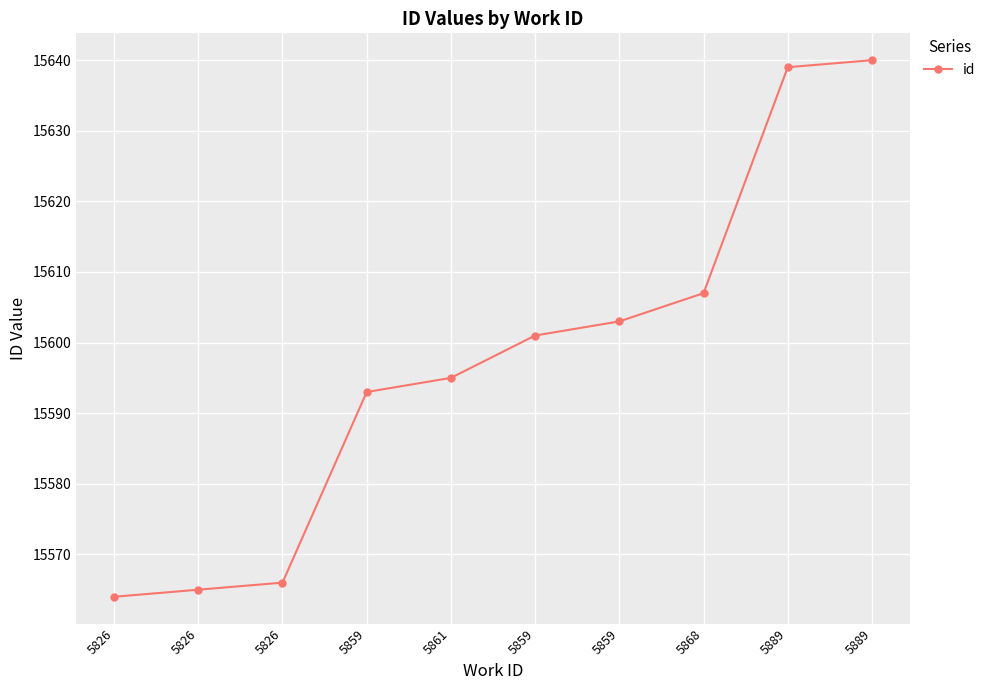

Rank the categories by value from lowest to highest.

5826, 5826, 5826, 5859, 5861, 5859, 5859, 5868, 5889, 5889